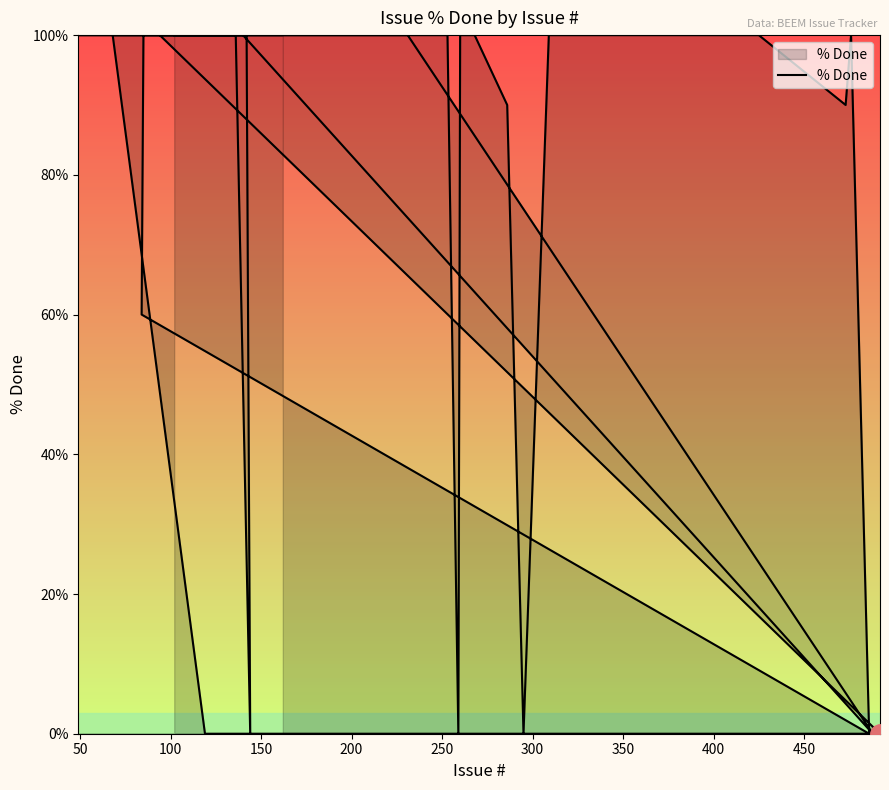

Reading left to right, list all the values displayed in this chart.

100	100	0	0	100	100	0	100	100	100	100	100	0	100	100	100	100	100	100	100	100	100	100	60	0	100	90	100	100	100	100	0	90	100	100	100	100	0	100	100